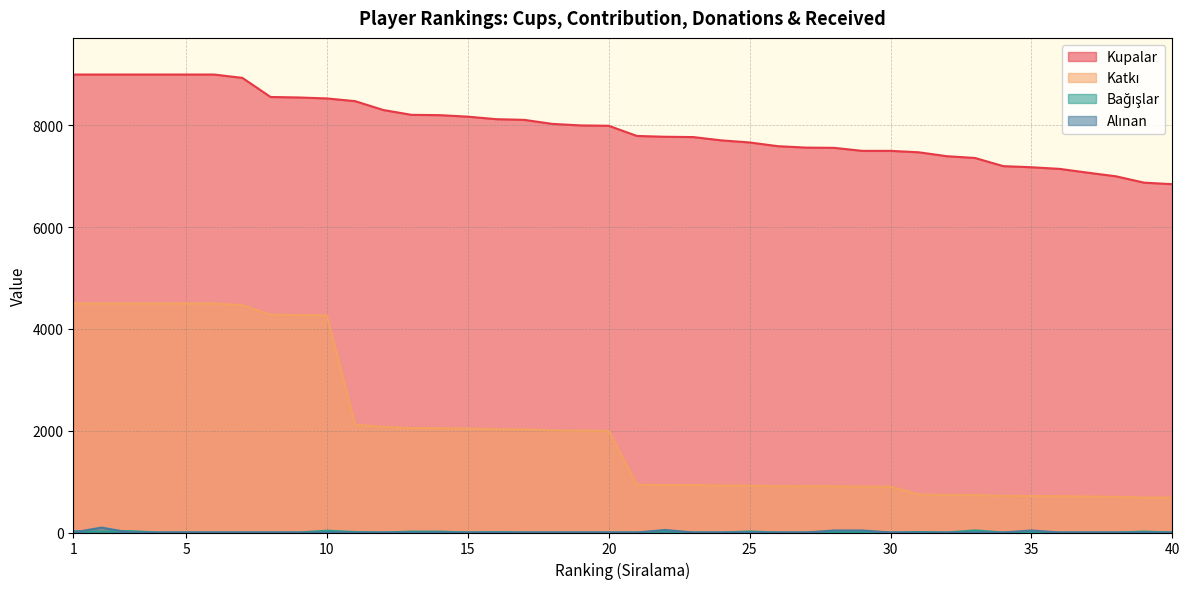

True or false: Kupalar and Alinan intersect in this chart.

False